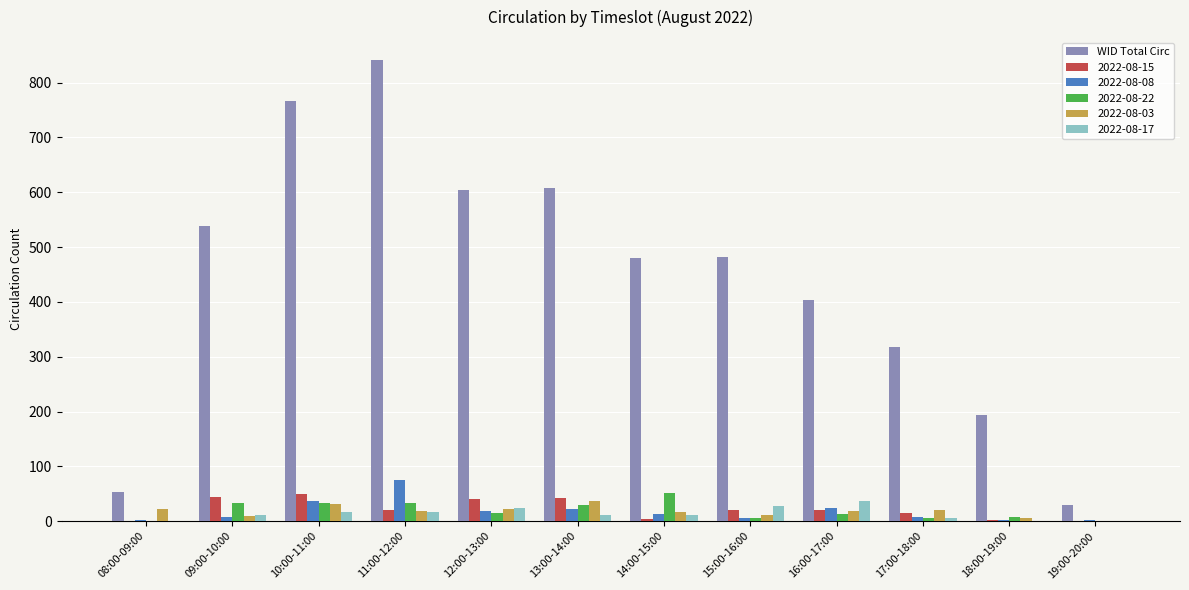

At which category does the chart reach its peak across all series?

11:00-12:00